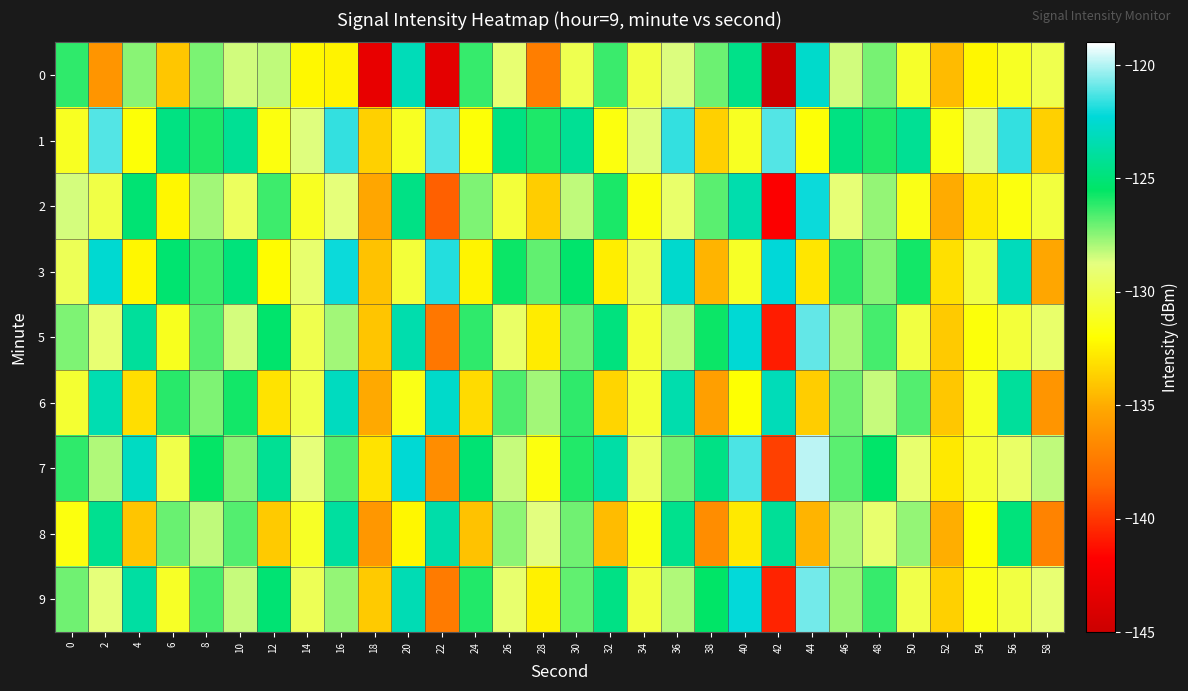

Which has a higher value, 34 or 20?

20